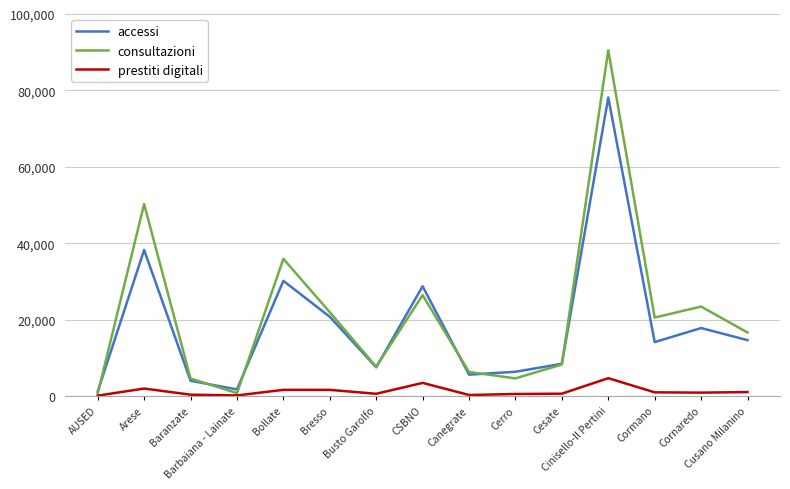

True or false: consultazioni has more than 2 interior local peaks.

True